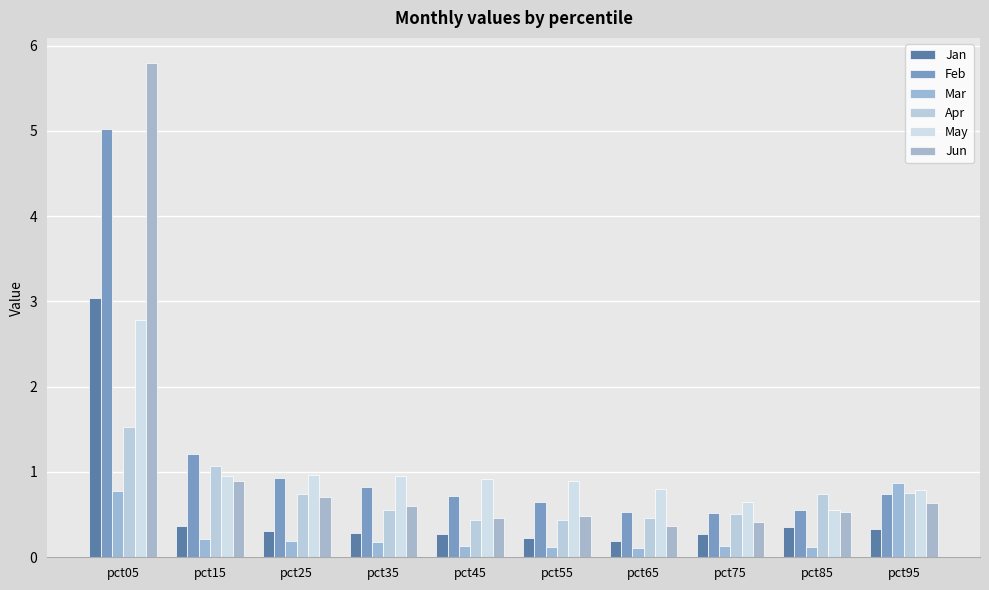

What is the approximate value of Feb at pct45?

0.7